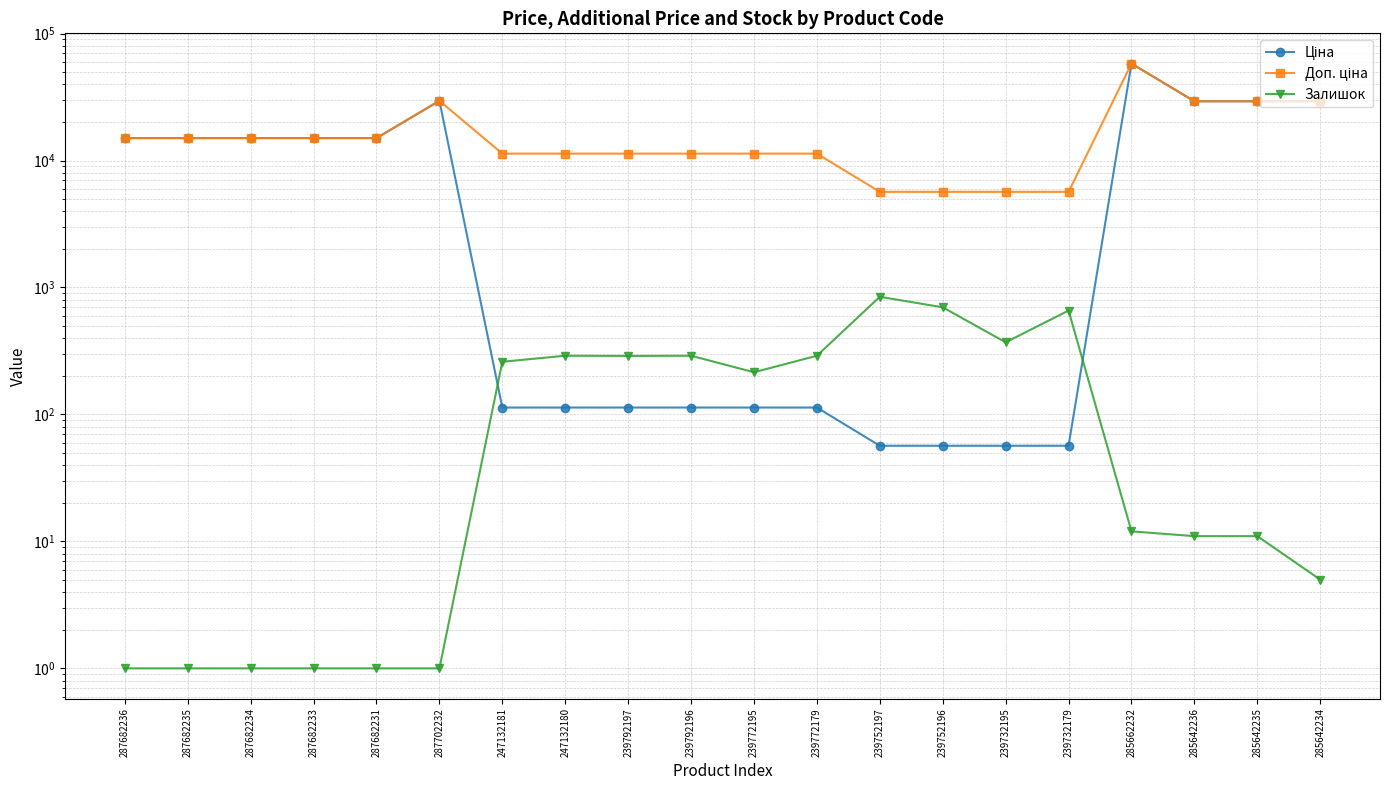

Between which two adjacent categories do Залишок and Ціна first intersect?

287702232 and 247132181